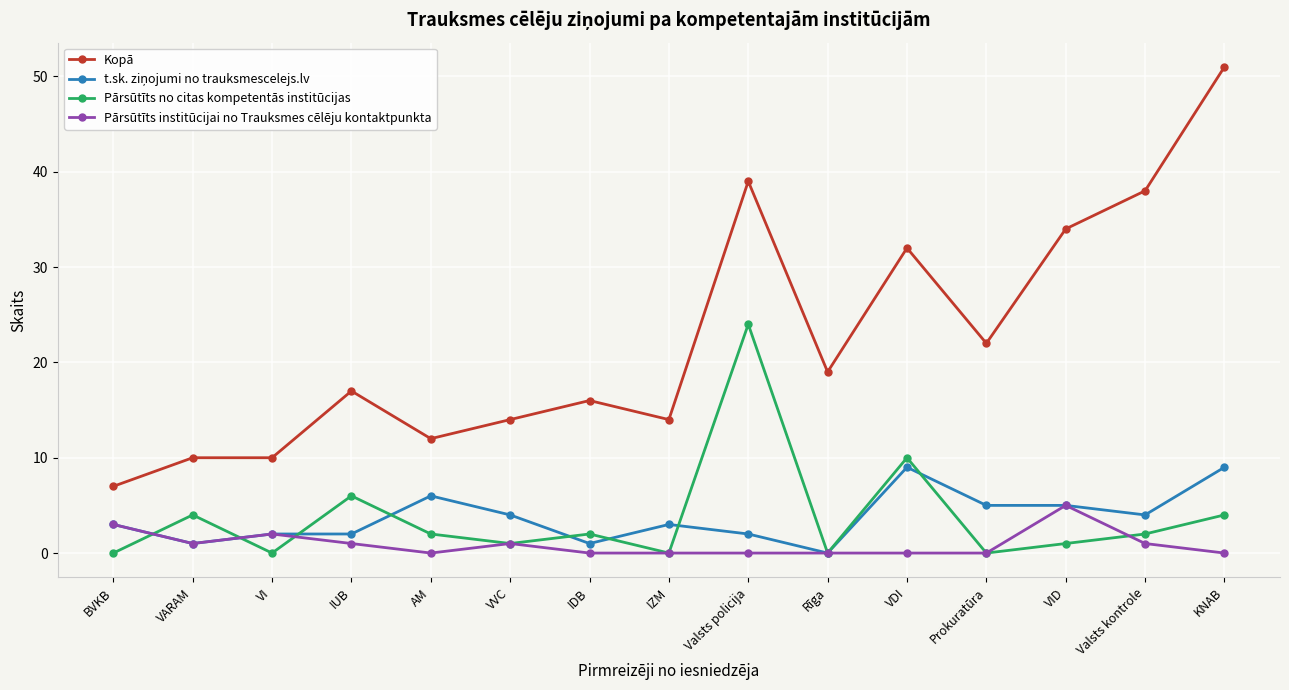

Where is the first local minimum for Pārsūtīts no citas kompetentās institūcijas?

VI